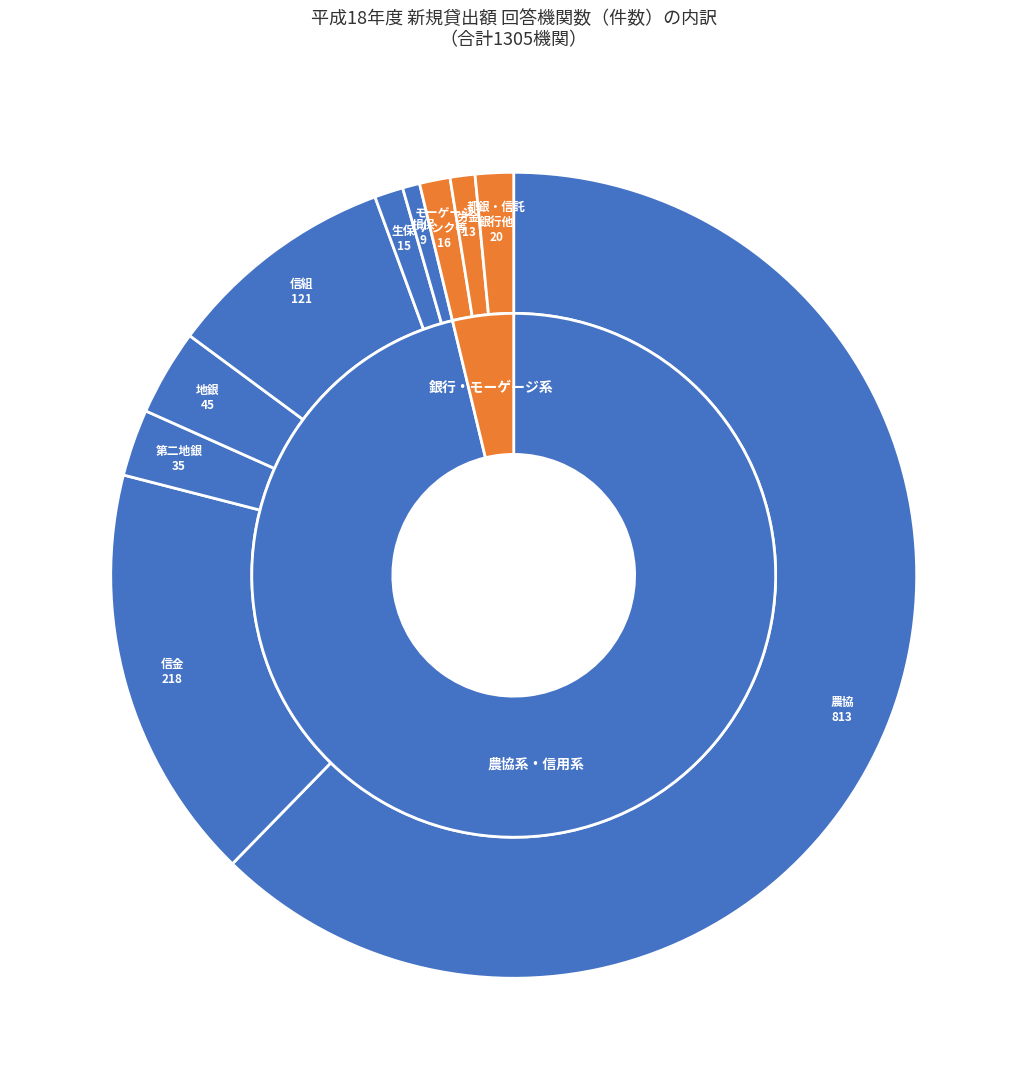

Does 農協 represent more than half of the total?

Yes